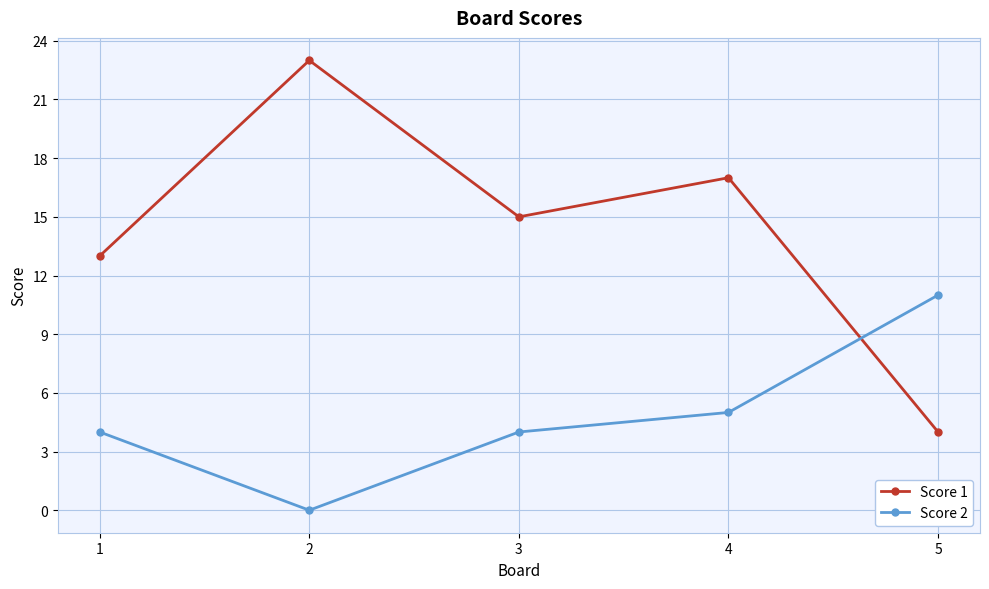

How many data points does each series have?

5